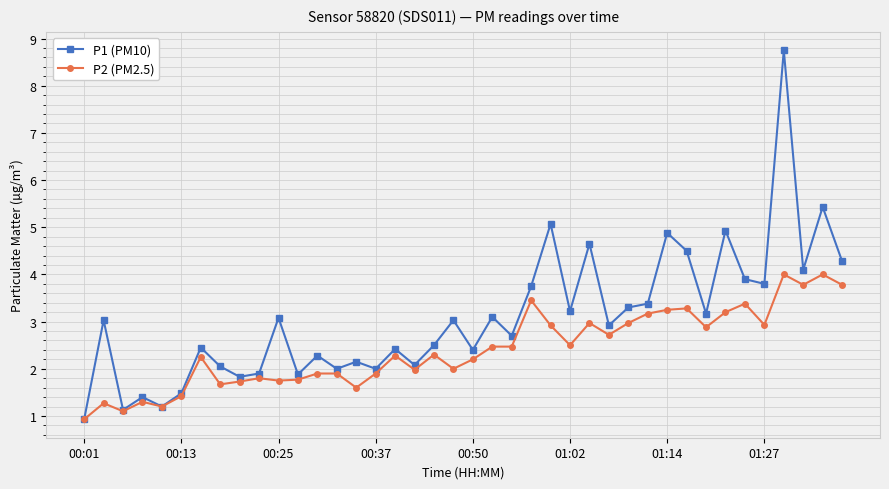

True or false: P1 (PM10) has more than 1 points higher than both neighbors.

True